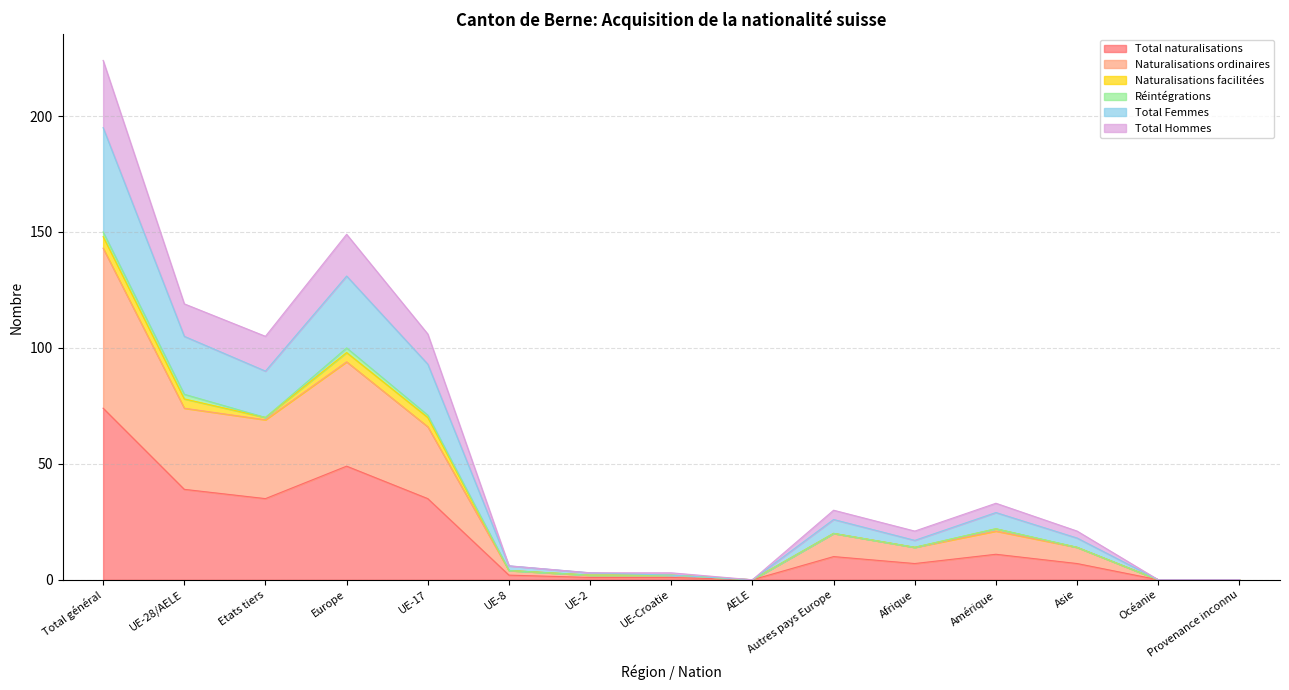

At which category does Naturalisations ordinaires reach its first local peak?

Europe